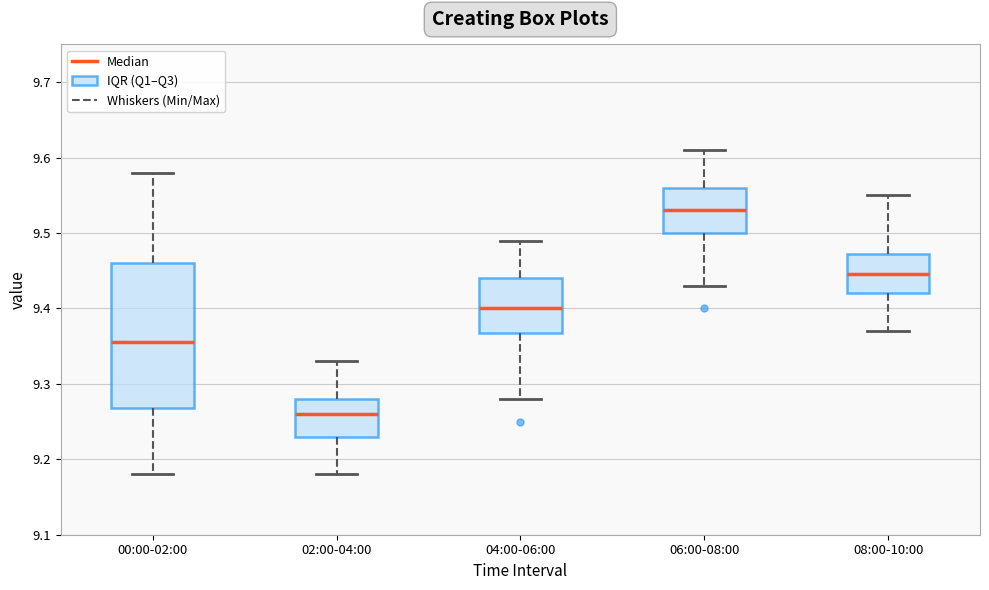

Reading left to right, transcribe this box plot: for each box, give where its median line is, the range the box spans, and where its two whiskers end, as read against the y-axis. The values are not printed on the chart, so give them approximately, as read against the axis.

00:00-02:00: median 9.36, box 9.27 to 9.46, whiskers 9.18 to 9.58
02:00-04:00: median 9.26, box 9.23 to 9.28, whiskers 9.18 to 9.33
04:00-06:00: median 9.40, box 9.37 to 9.44, whiskers 9.28 to 9.49
06:00-08:00: median 9.53, box 9.50 to 9.56, whiskers 9.43 to 9.61
08:00-10:00: median 9.45, box 9.42 to 9.47, whiskers 9.37 to 9.55